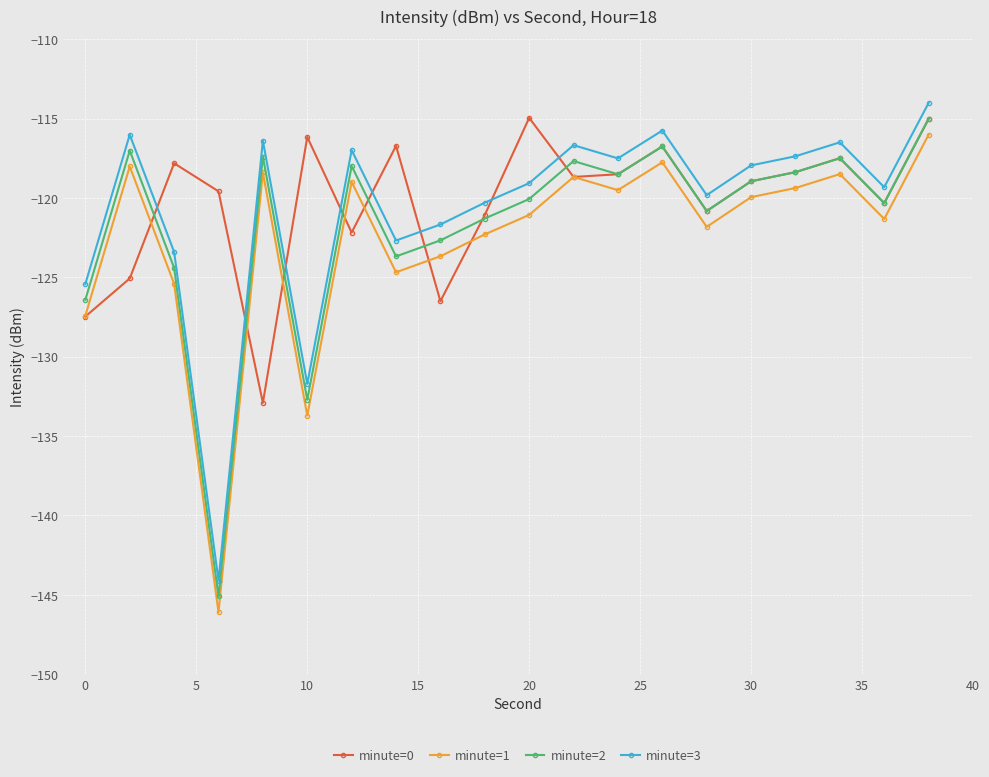

What is the value of the minute=3 point at the 3rd from the left?

-123.4